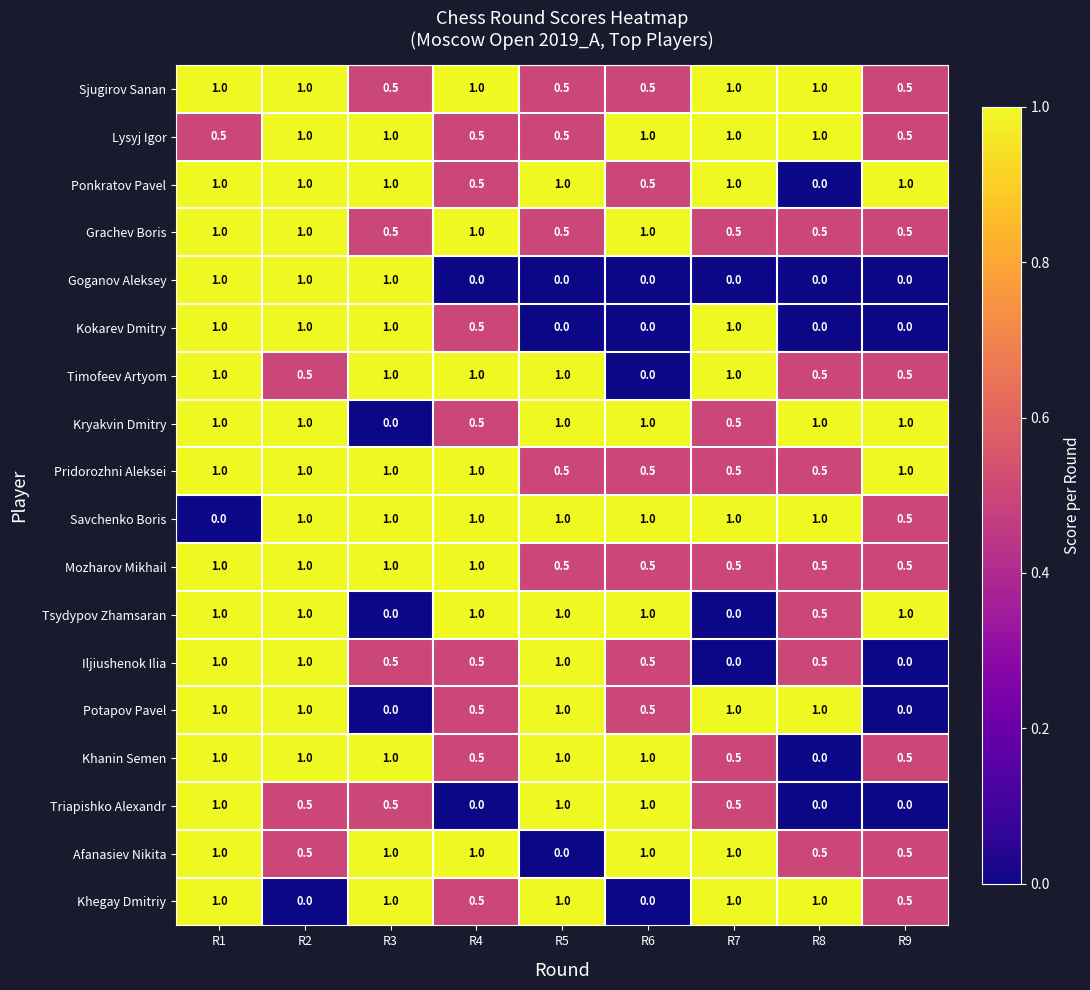

What is the spread (max minus min) of values at R4?

1.0